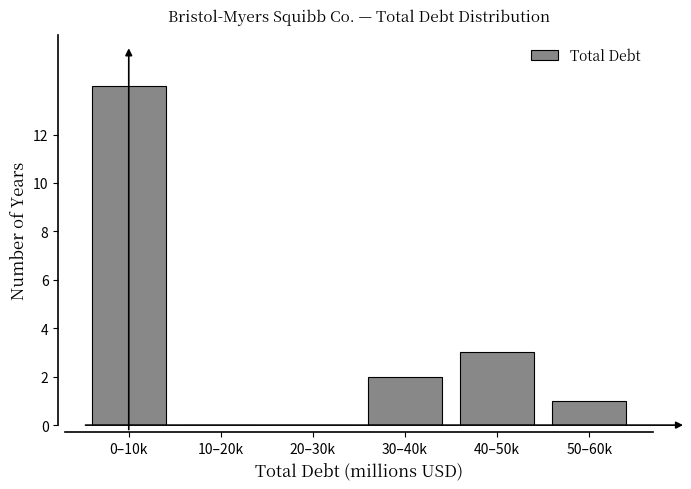

Reading left to right, extract all data points from this chart.

0–10k=14	10–20k=0	20–30k=0	30–40k=2	40–50k=3	50–60k=1